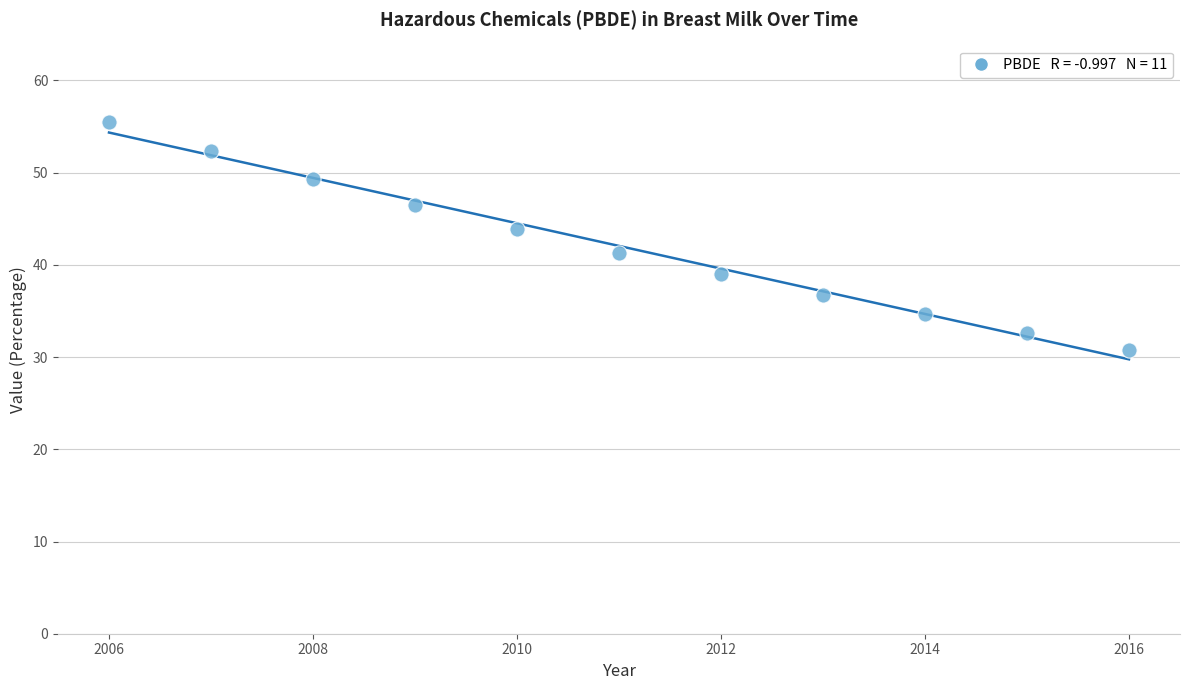

What Y value in the scatter plot is closest to 43?

43.8